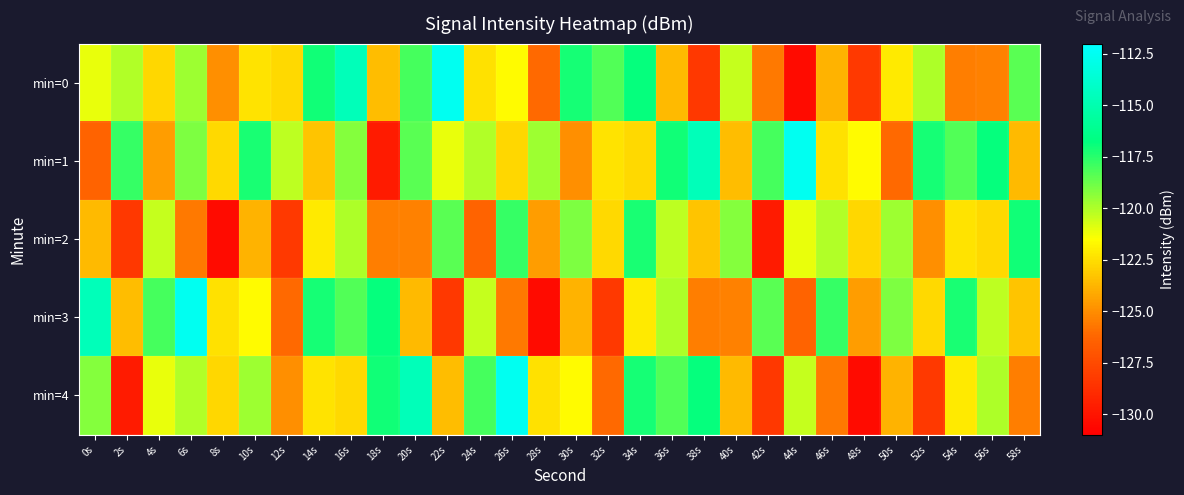

Count the number of categories in the chart.

30